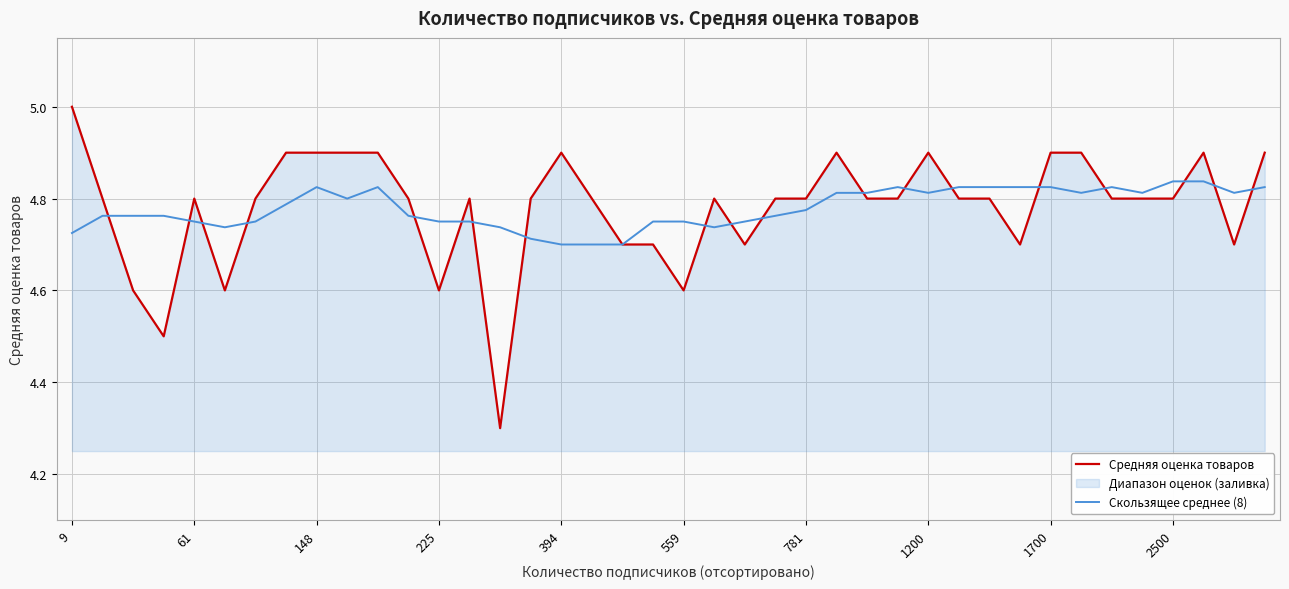

The Средняя оценка товаров series shows 1.3 at 148. True or false?

False